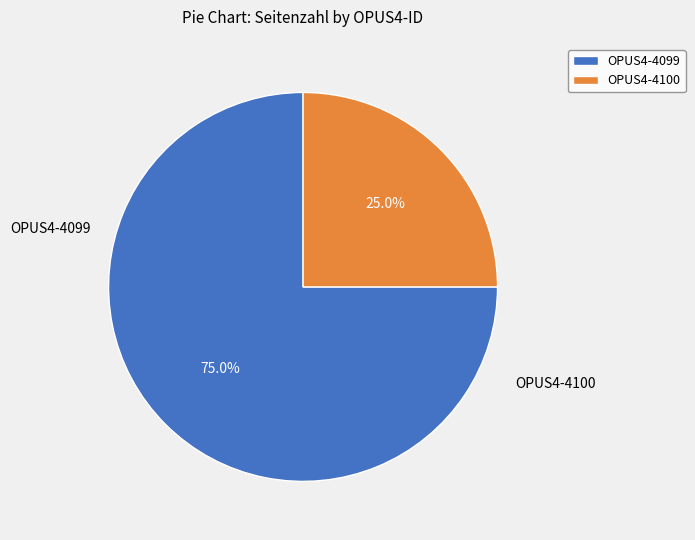

Approximately how many times larger is the value at OPUS4-4100 compared to OPUS4-4099?

0.3